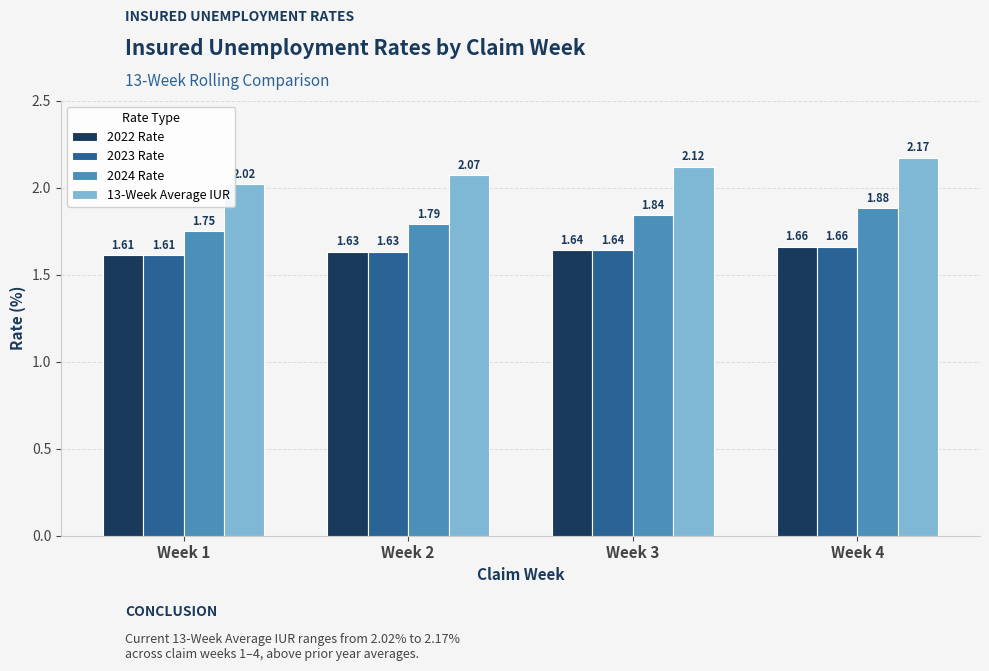

The 13-Week Average IUR series shows 0.9 at Week 4. True or false?

False